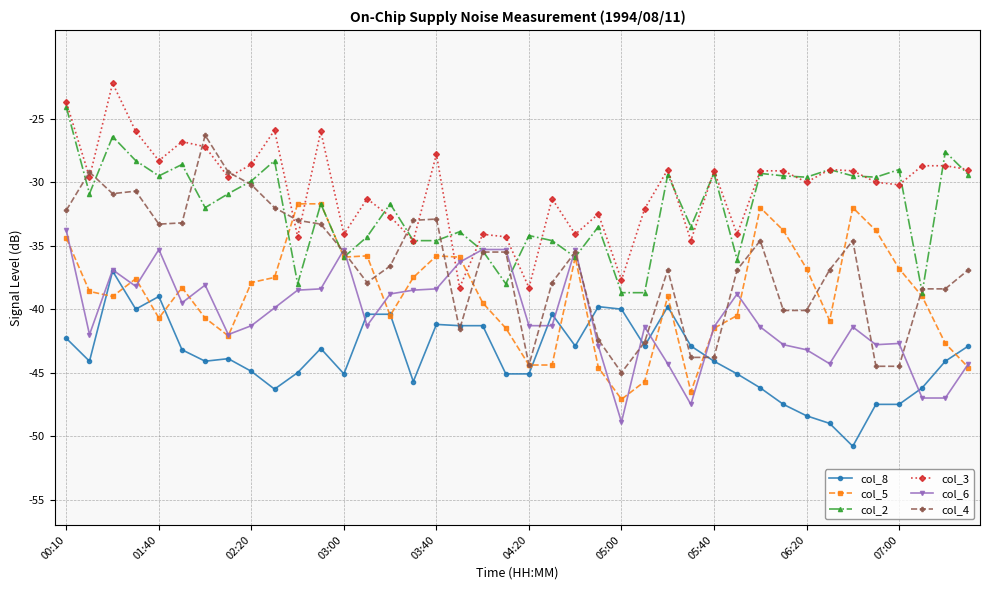

True or false: col_4 has more than 2 points higher than both neighbors.

True